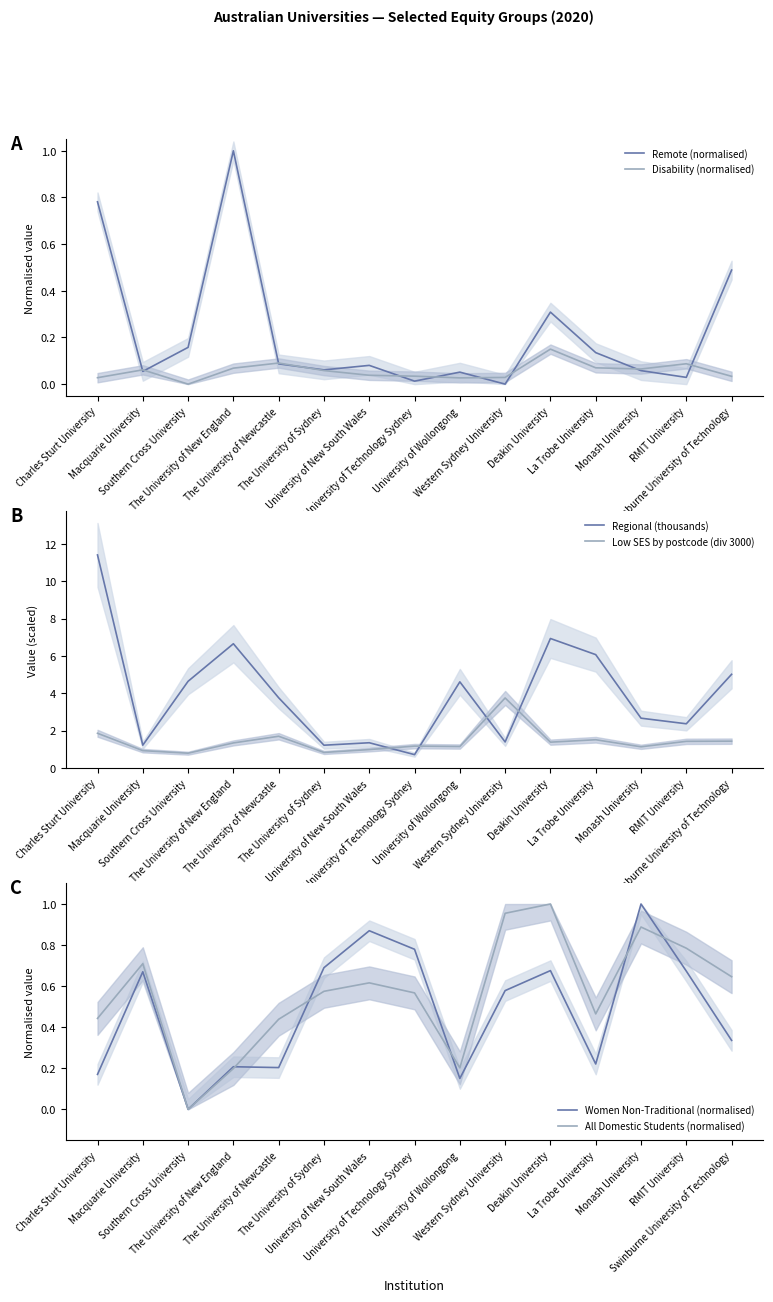

How many interior local peaks does the Low SES by postcode (div 3000) series have?

4